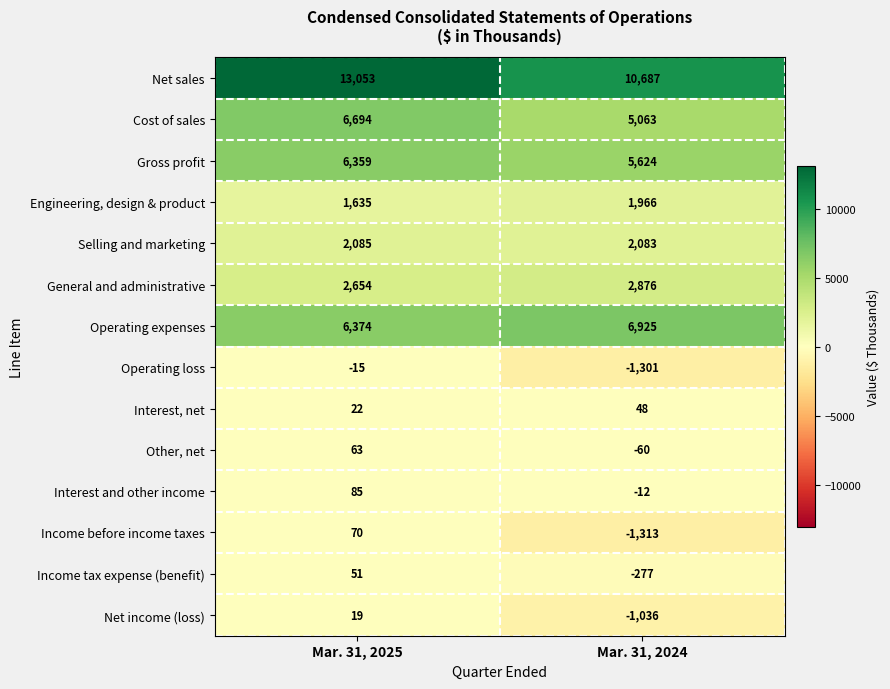

How many negative values does the Other, net series have?

1